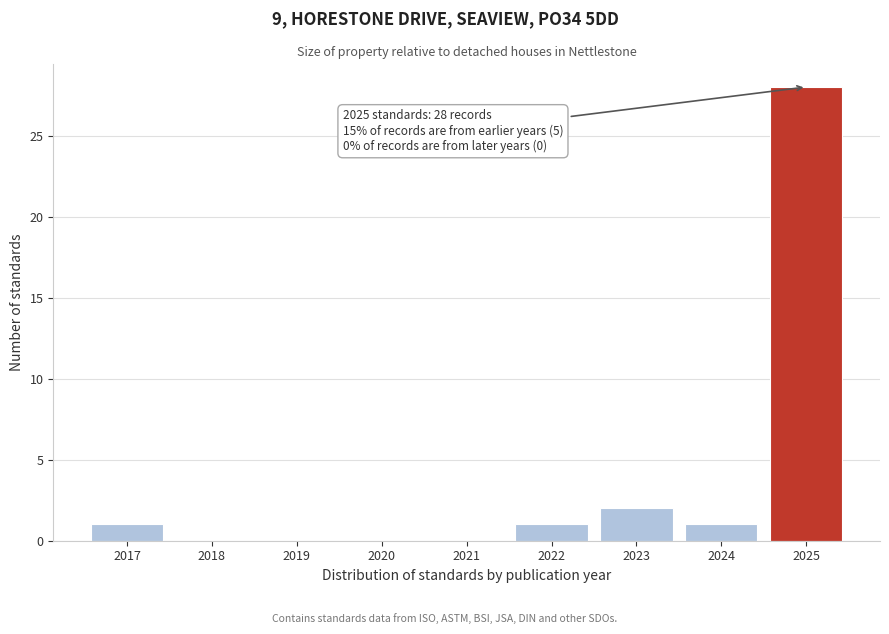

Reading left to right, extract all data points from this chart.

2017=1	2018=0	2019=0	2020=0	2021=0	2022=1	2023=2	2024=1	2025=28